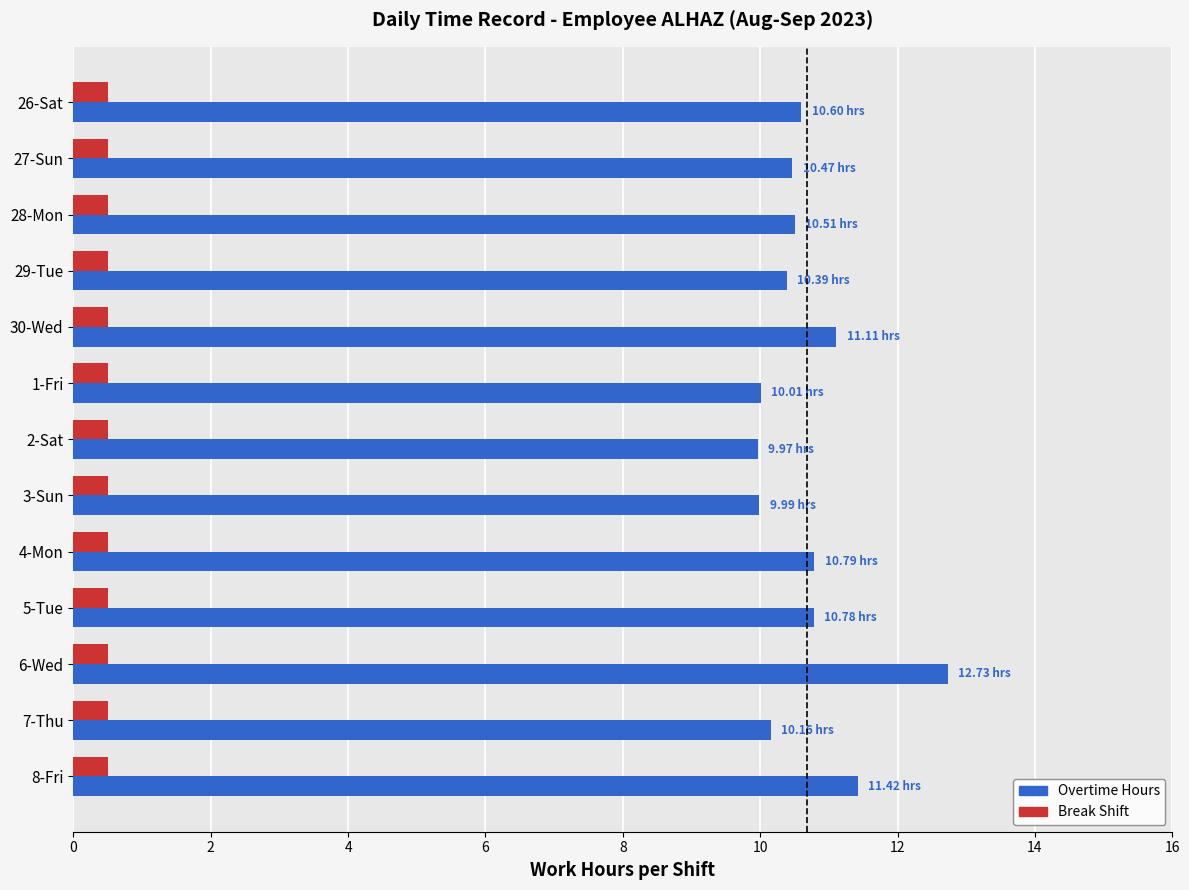

At which category is the sum across all series the highest?

6-Wed